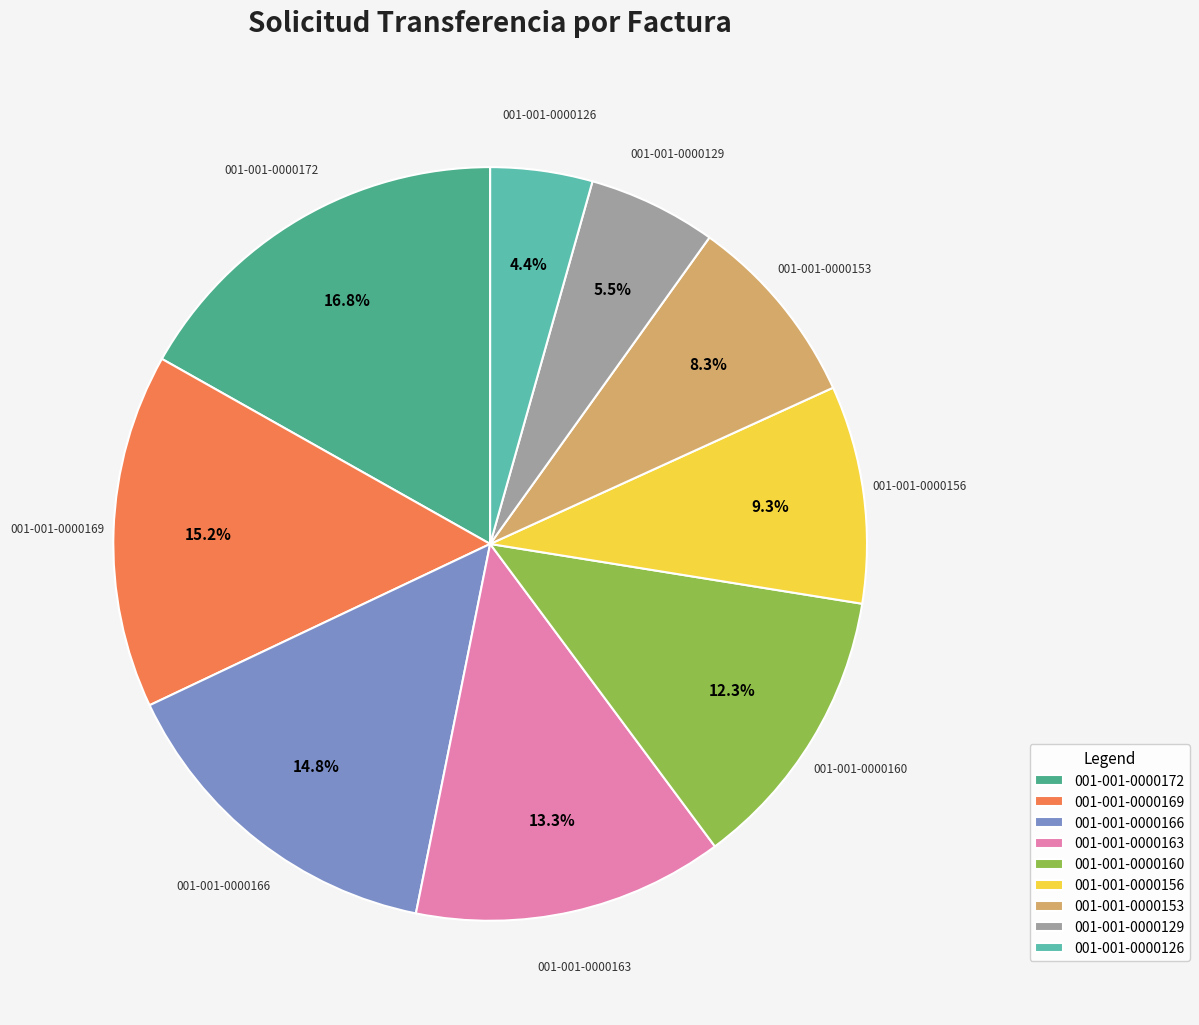

Is it true that 001-001-0000153 is 18% of the pie?

False